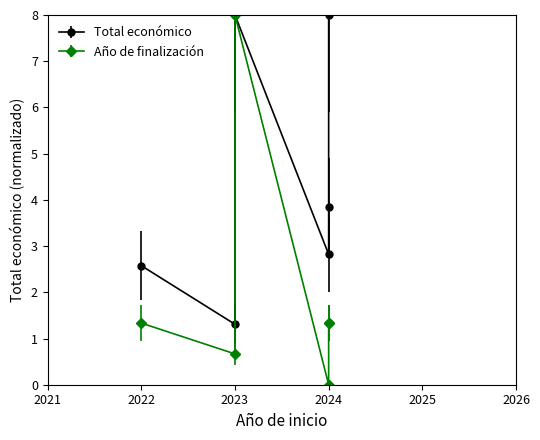

Where is the data nearest to the value 4?

2024